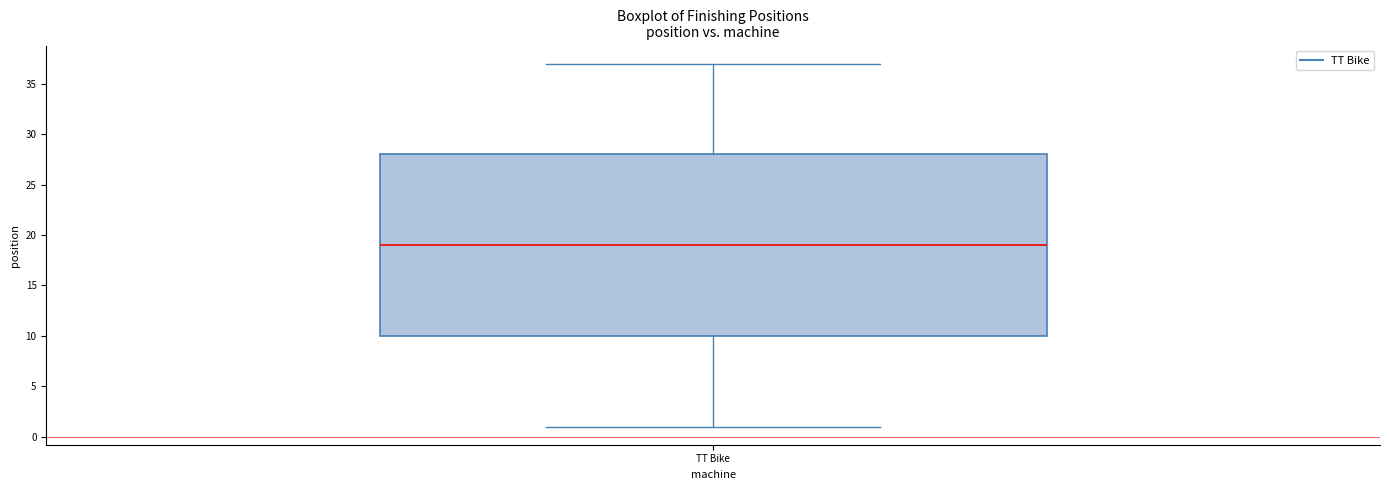

Transcribe this box plot: give where the median line is, the range the box spans, and where the two whiskers end, as read against the y-axis. The values are not printed on the chart, so give them approximately, as read against the axis.

median 19, box 10 to 28, whiskers 1 to 37